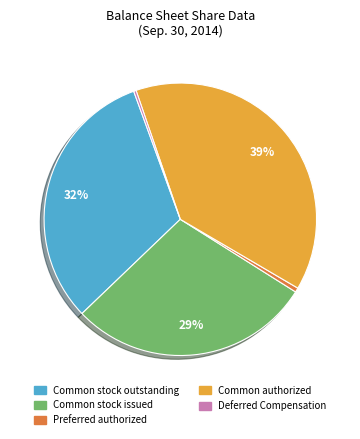

What is the ratio of the value at Common authorized to the value at Common stock issued?

1.3